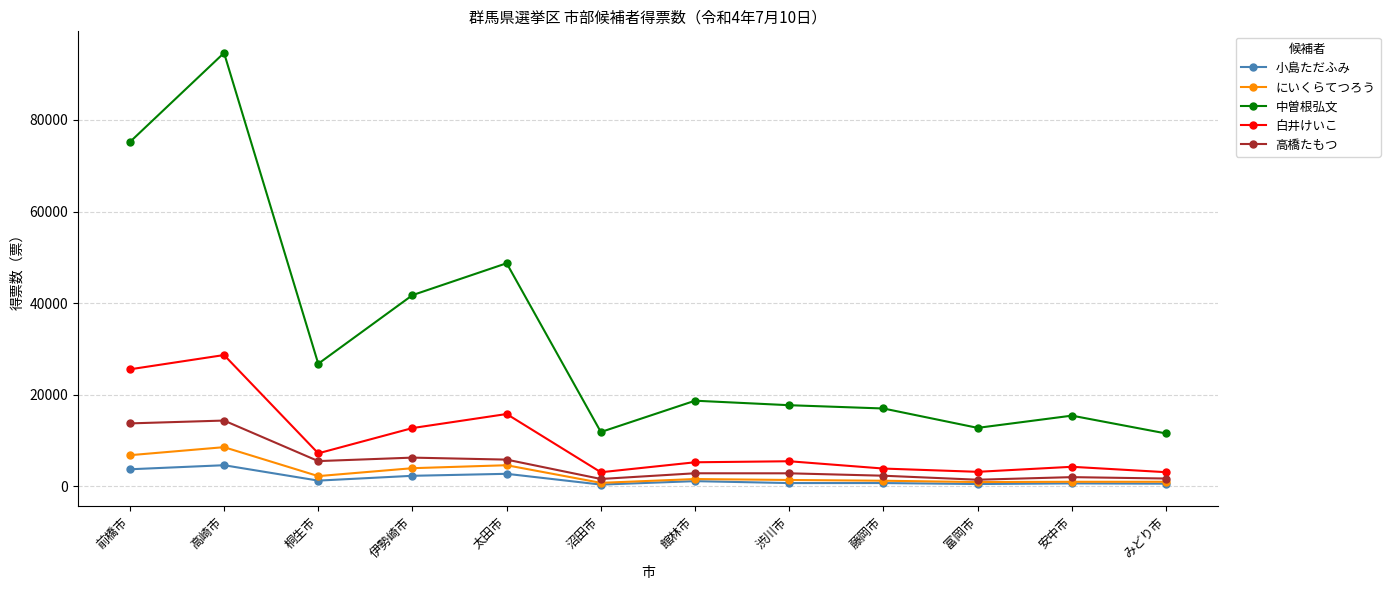

The 高橋たもつ series shows 14348 at 高崎市. True or false?

True